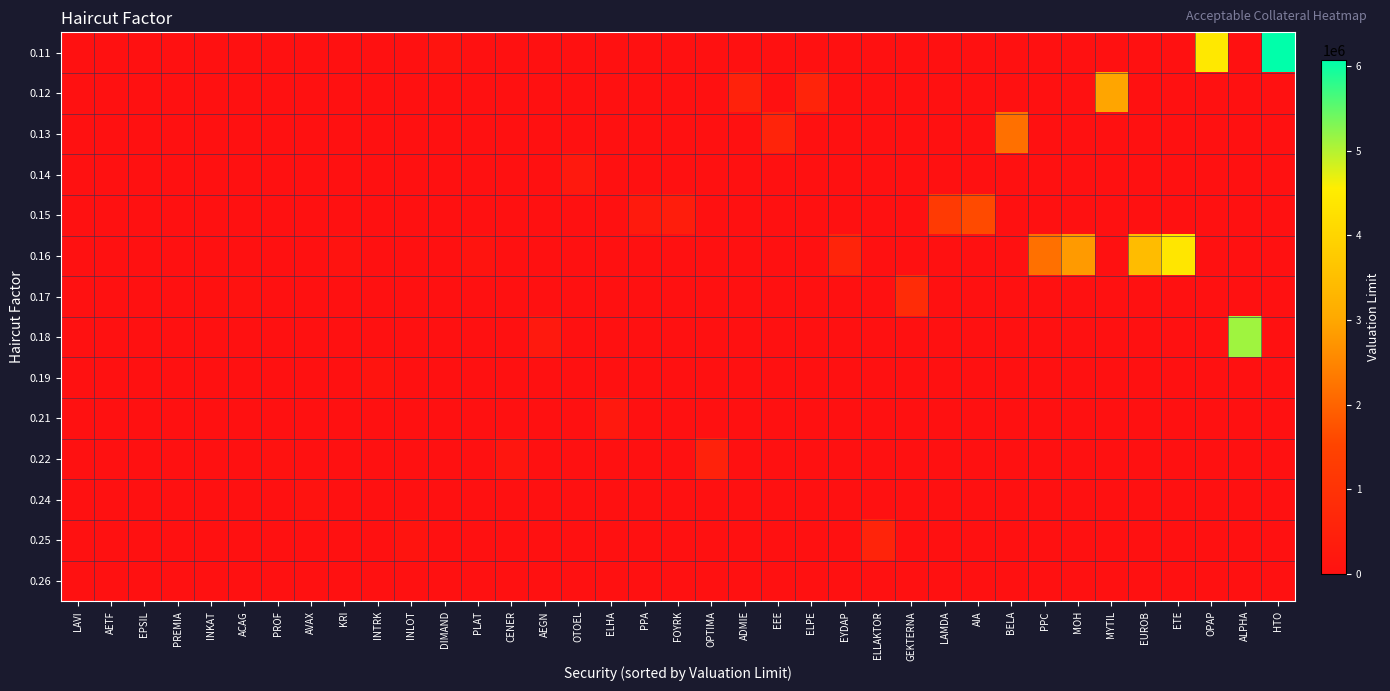

Between DIMAND and MYTIL, which series saw the biggest shift?

row_1